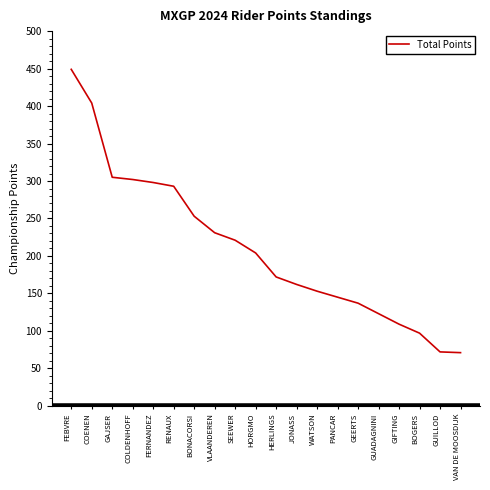

What is the approximate value at BONACORSI?

253